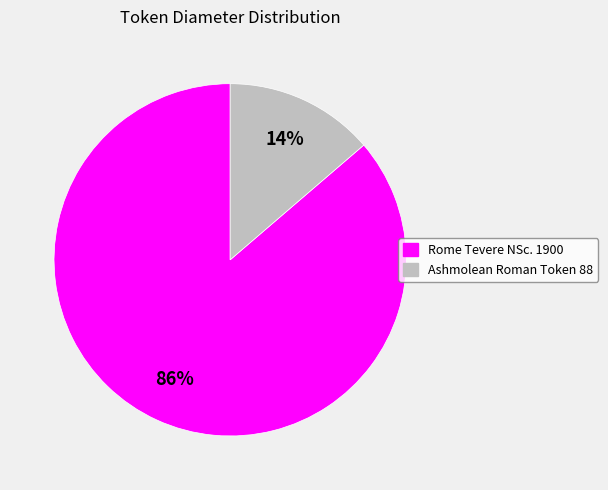

Which category has the smallest portion of the pie?

Ashmolean Roman Token 88